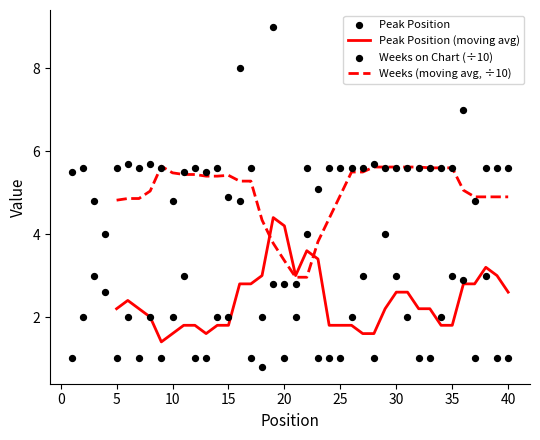

Which series reaches the minimum Y coordinate?

Weeks on Chart